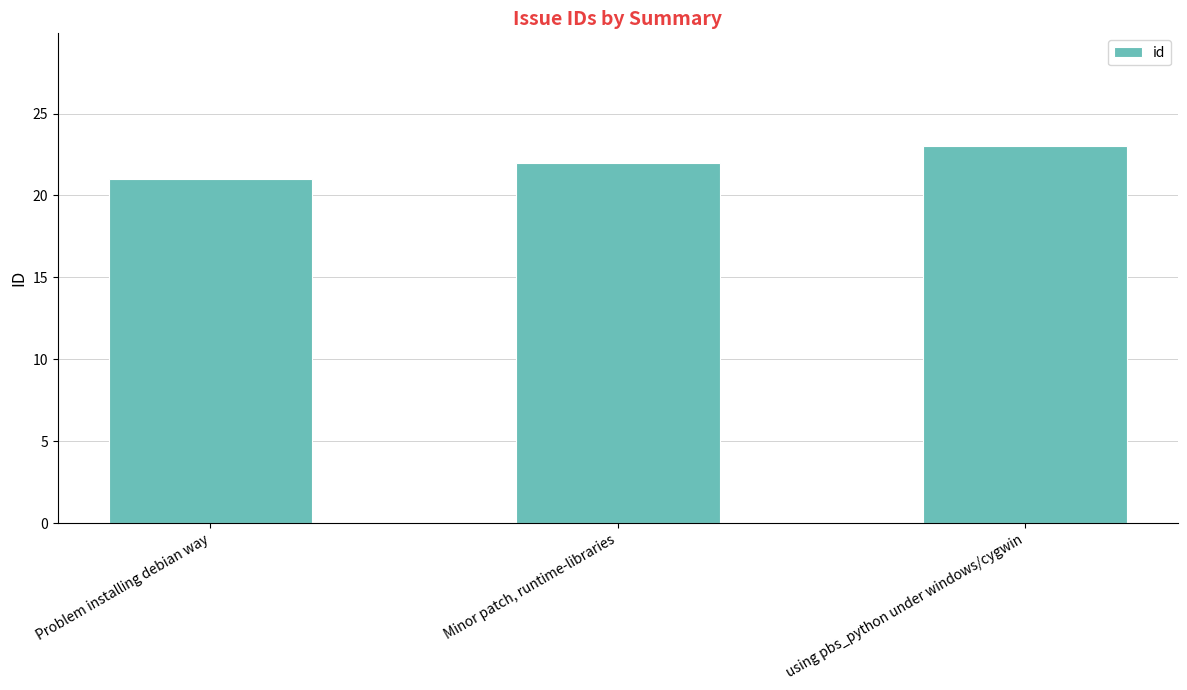

The value at using pbs_python under windows/cygwin is 6. True or false?

False